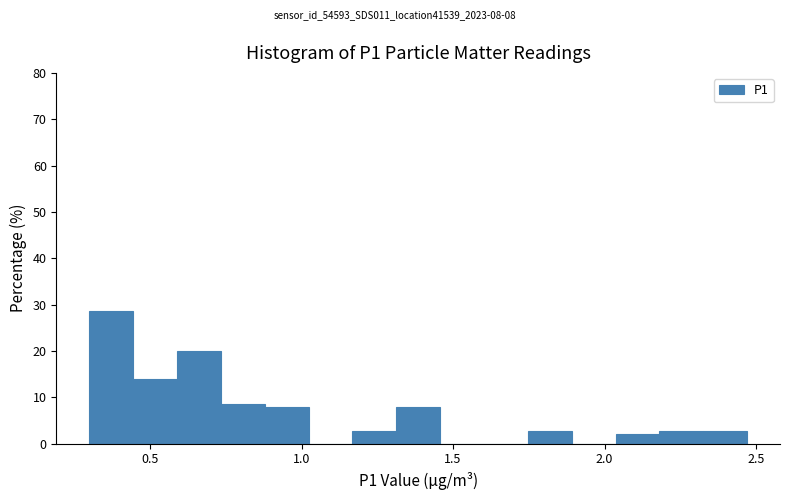

Read against the x-axis, roughly where is the centre of the tallest bar?

0.35